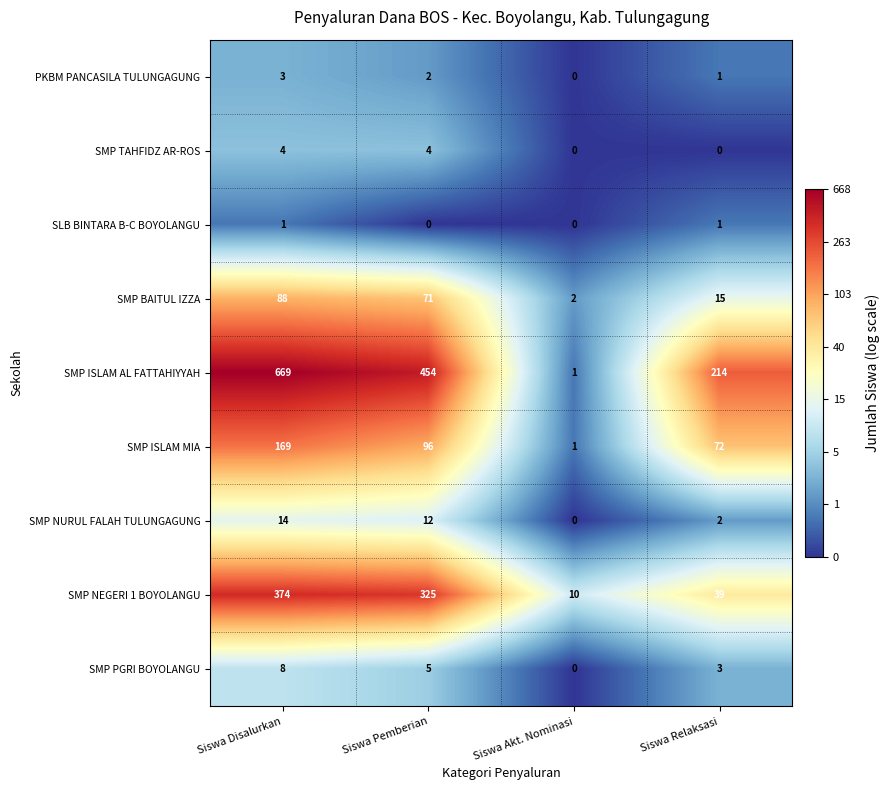

What is the sum of all SMP PGRI BOYOLANGU values?

16